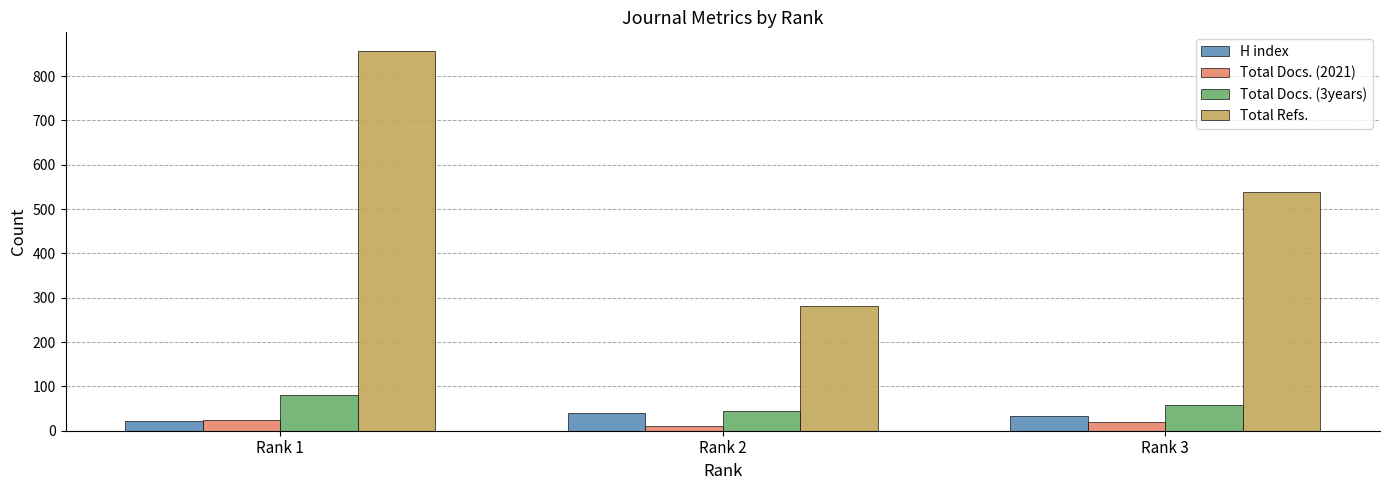

What is the lowest value of the Total Docs. (2021) series?

10